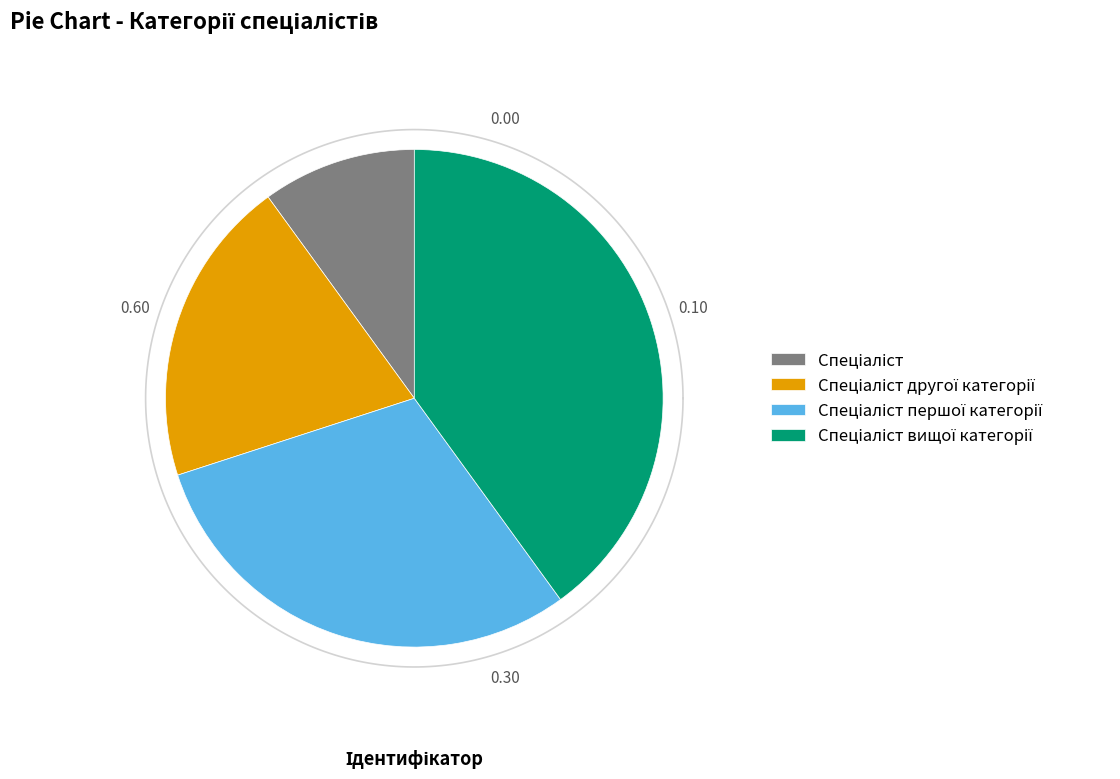

Which category has the smallest portion of the pie?

Спеціаліст